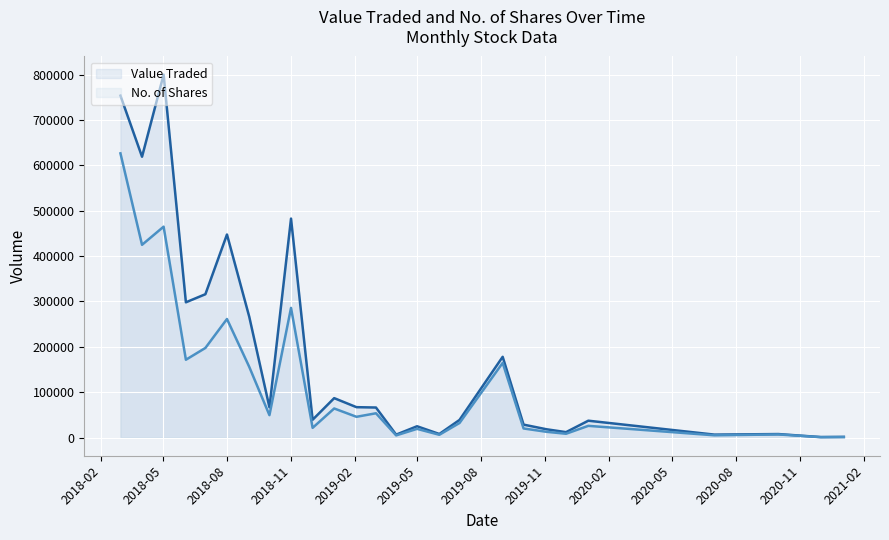

Which has a higher value, 01/07/2018 or 03/06/2018?

01/07/2018